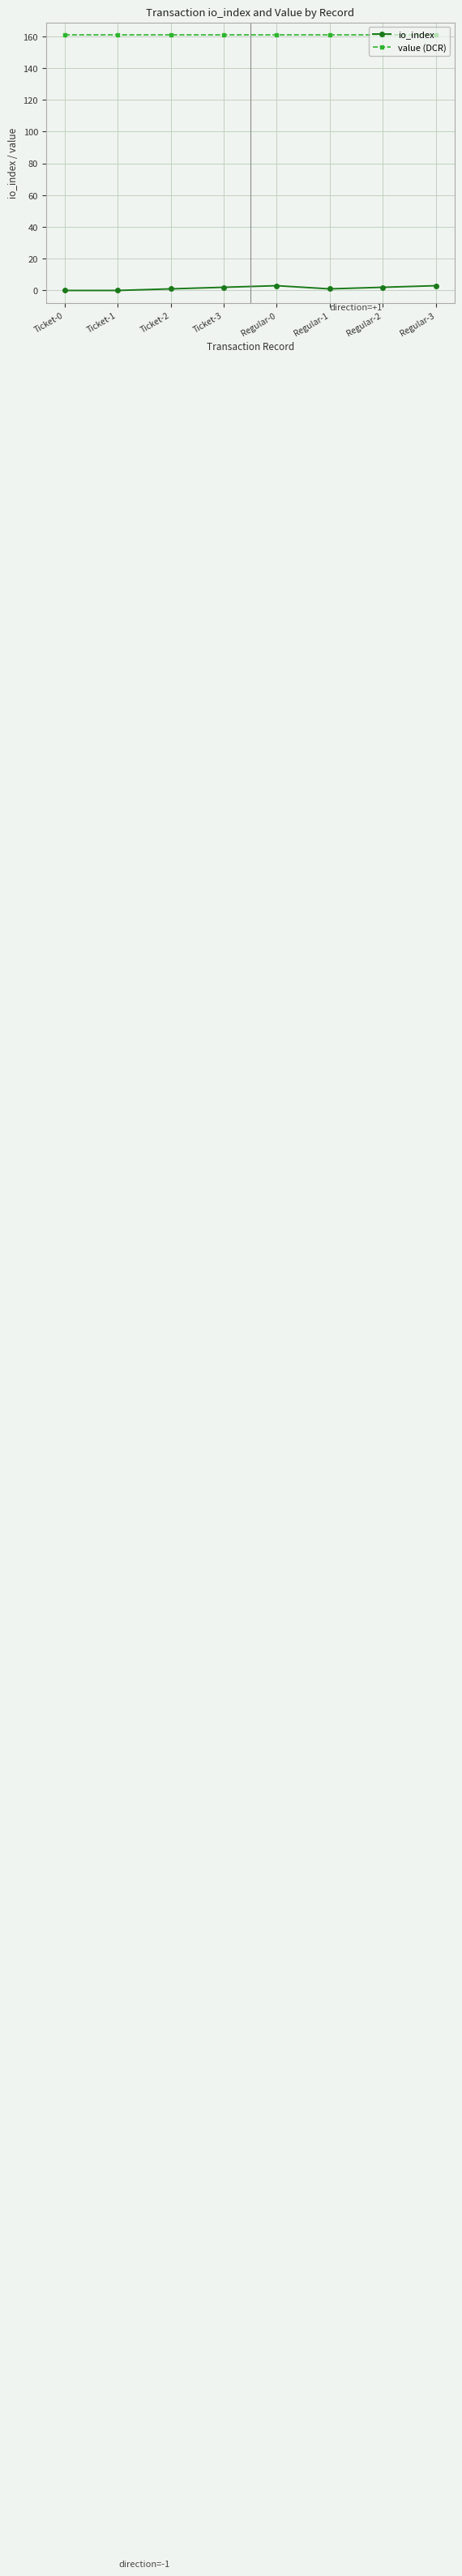

What is the highest value of the value (DCR) series?

160.7